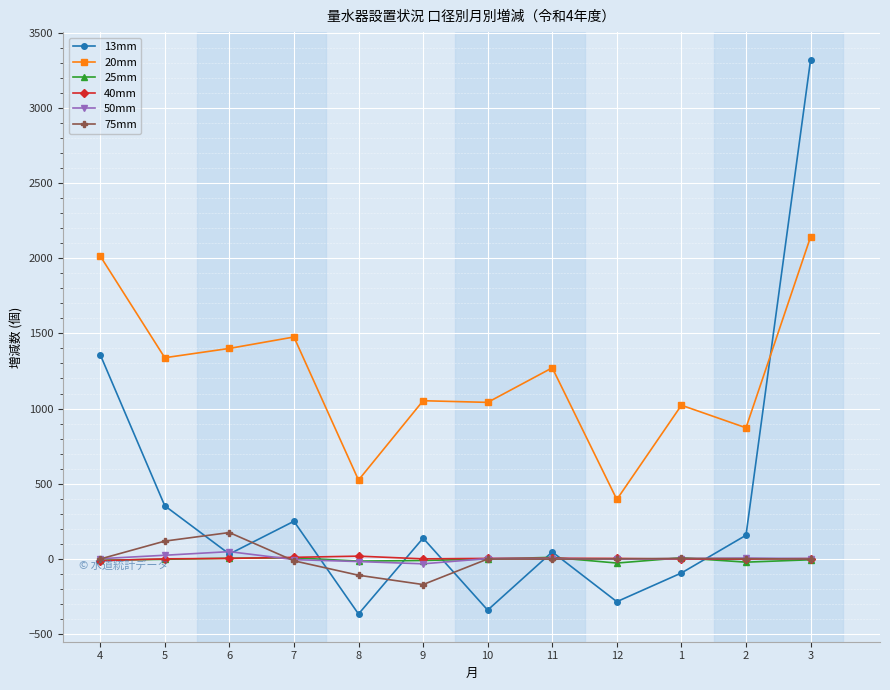

Does the chart have visible grid lines?

Yes